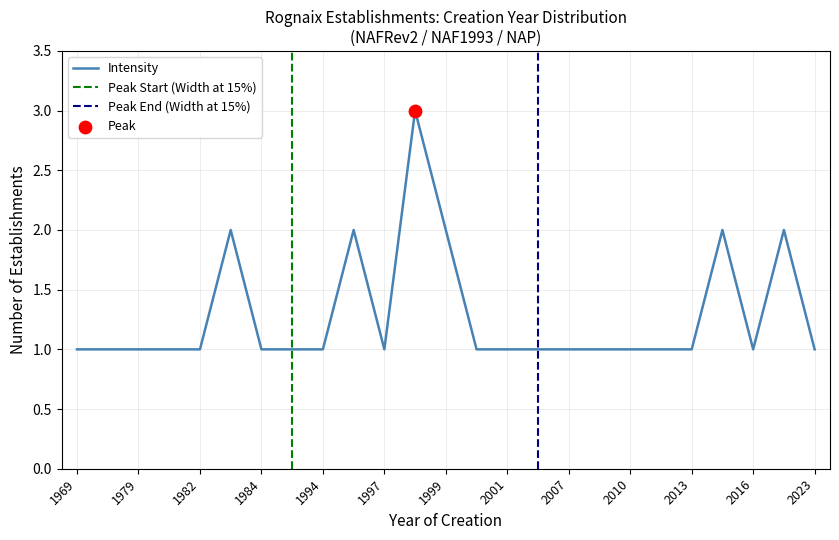

Approximately how many times larger is the value at 1982 compared to 1995?

0.5